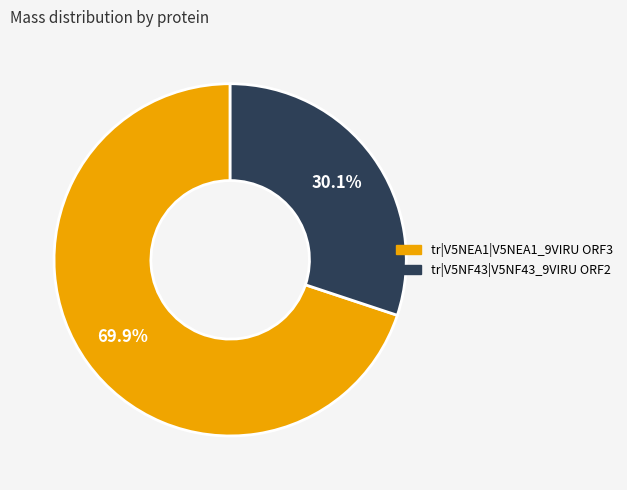

To the nearest percent, what is the average slice percentage?

50%